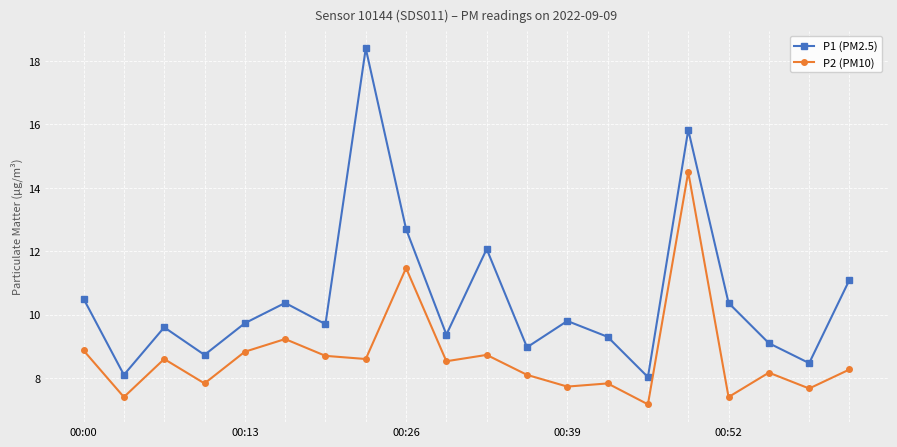

Which series has the largest range (max minus min)?

P1 (PM2.5)